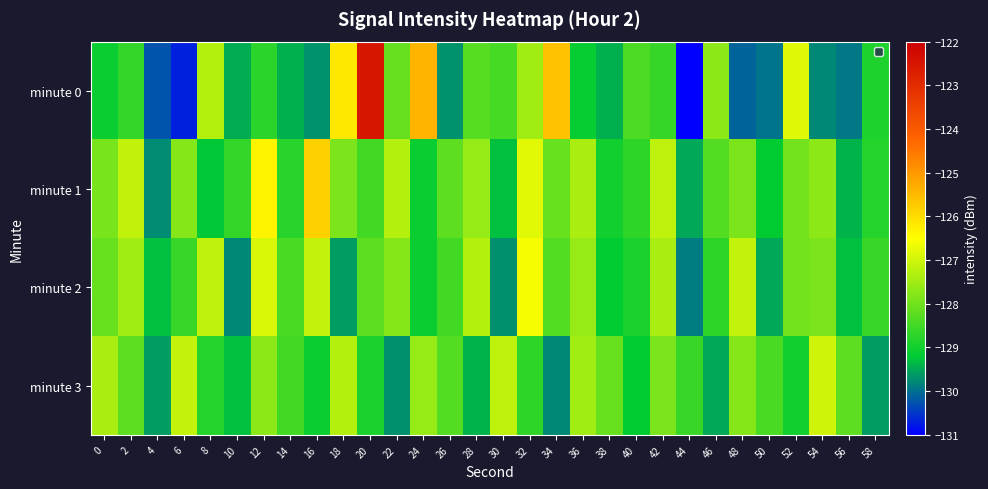

Which series has the largest total across all categories?

minute 1